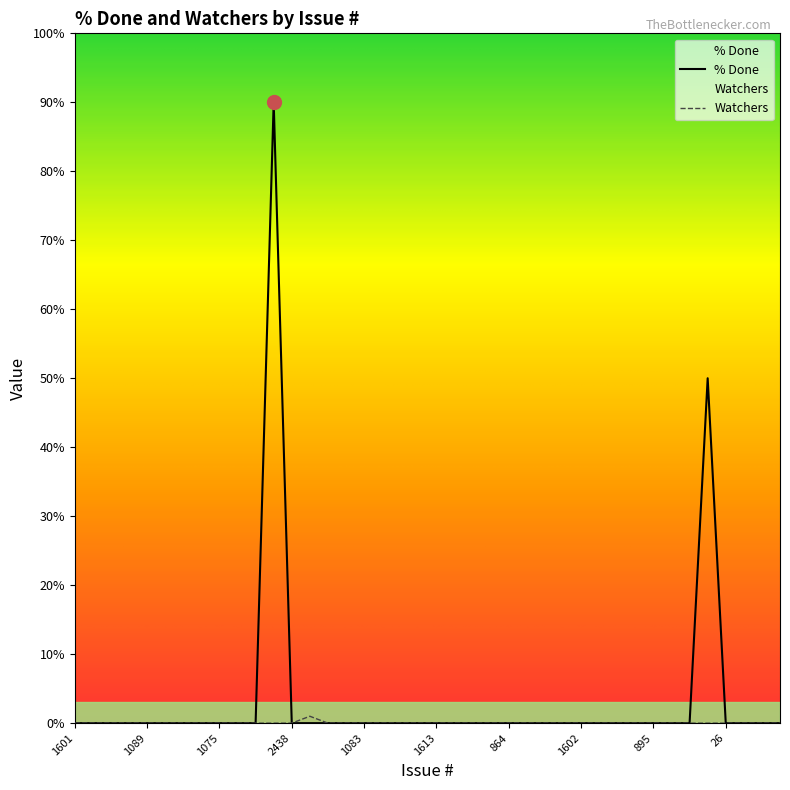

At which category is the sum across all series the highest?

2439